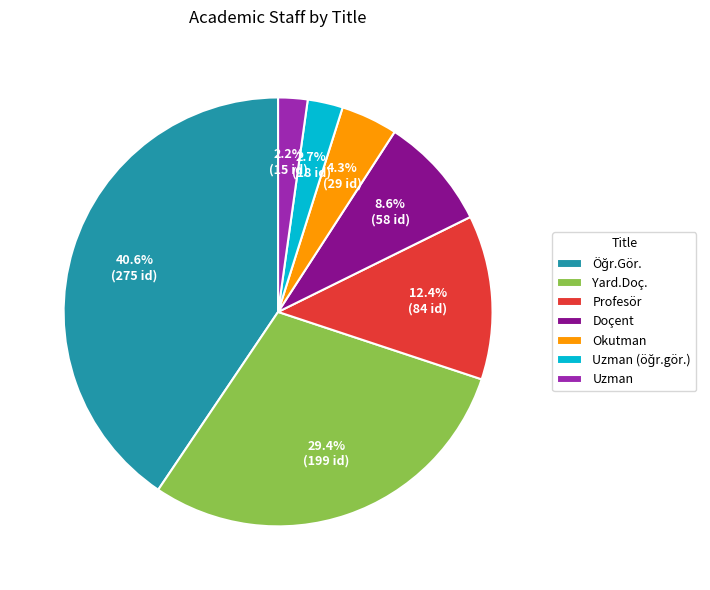

Is it true that Profesör is 12% of the pie?

True